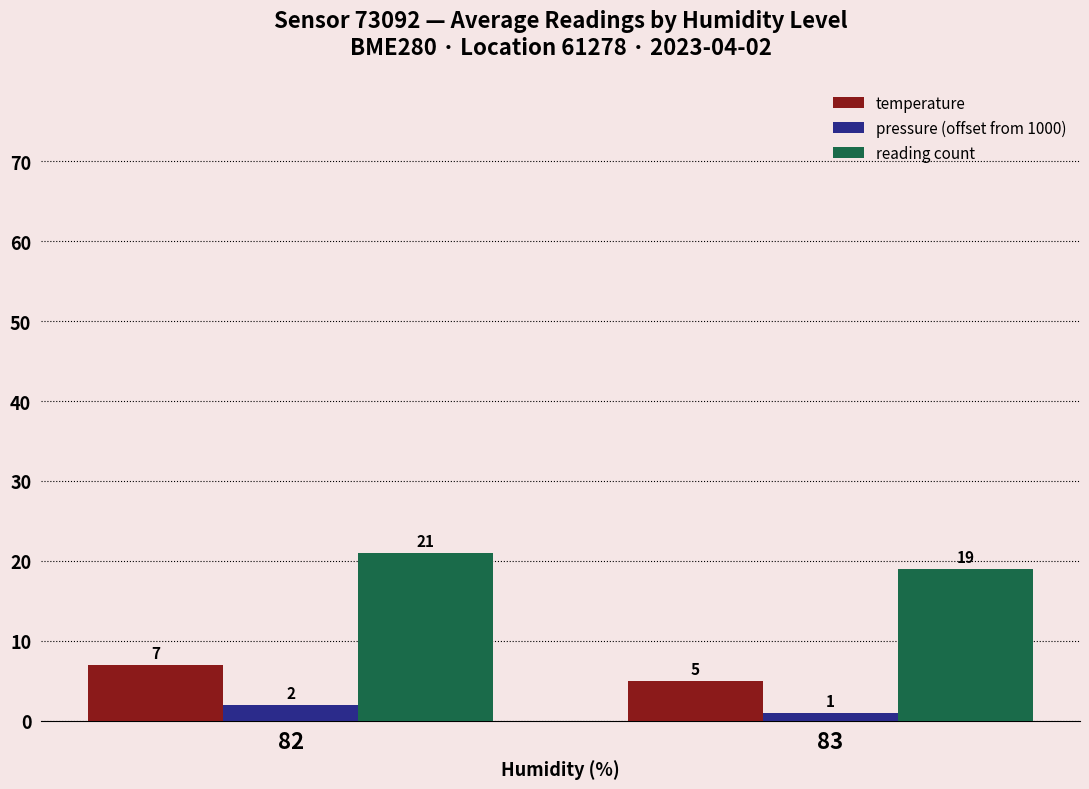

At which category is the sum across all series the highest?

82